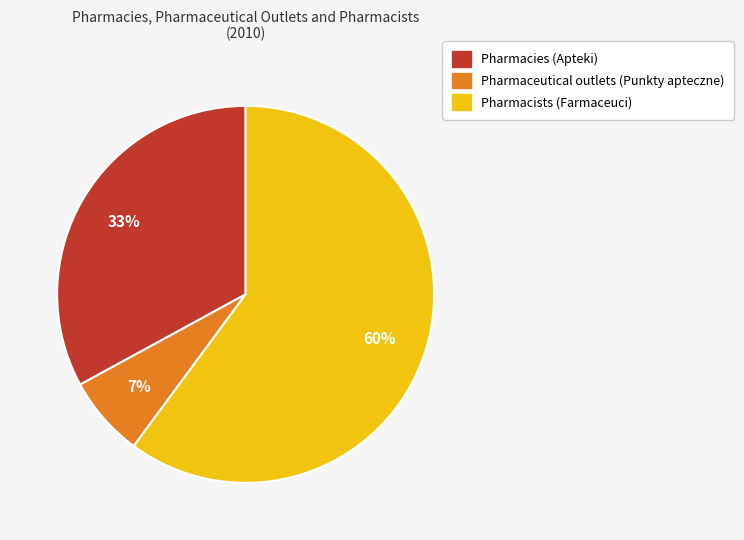

What percentage is the Pharmacists (Farmaceuci) slice, to the nearest percent?

60%